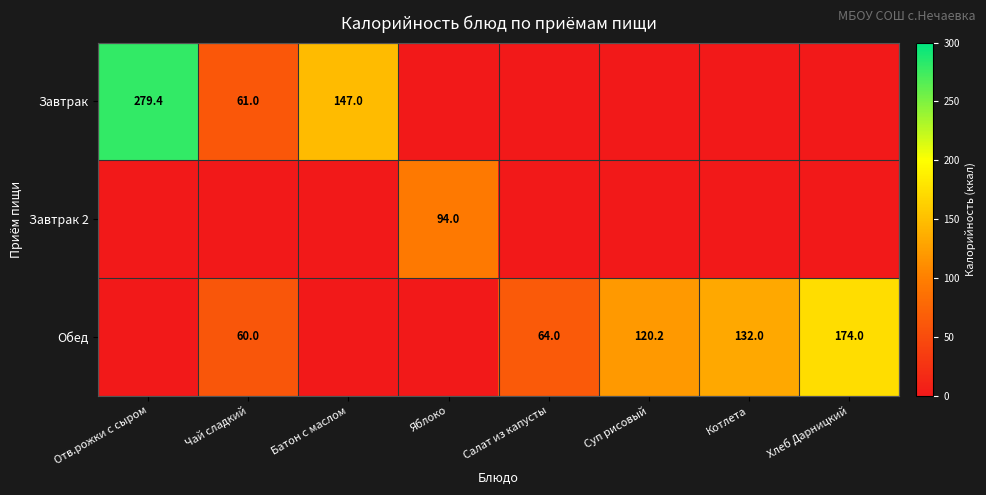

What is the difference between the highest and lowest values at Котлета?

132.0